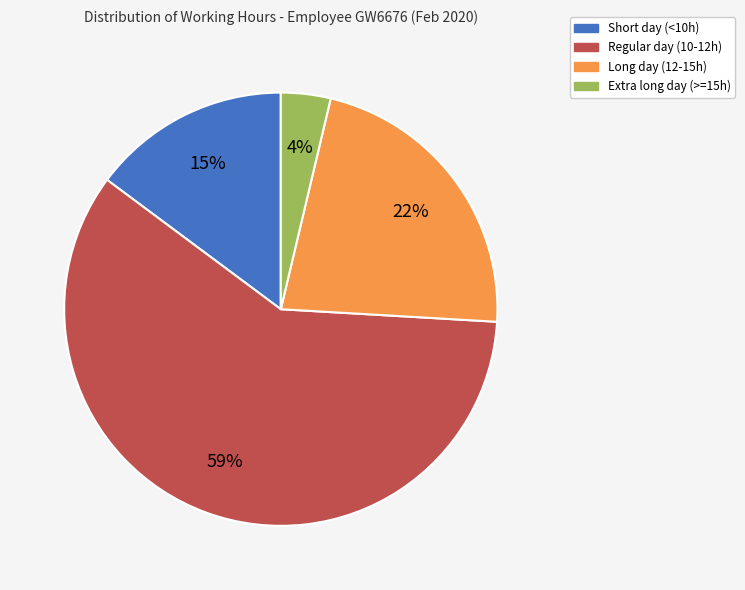

Does any single category account for the majority?

Yes